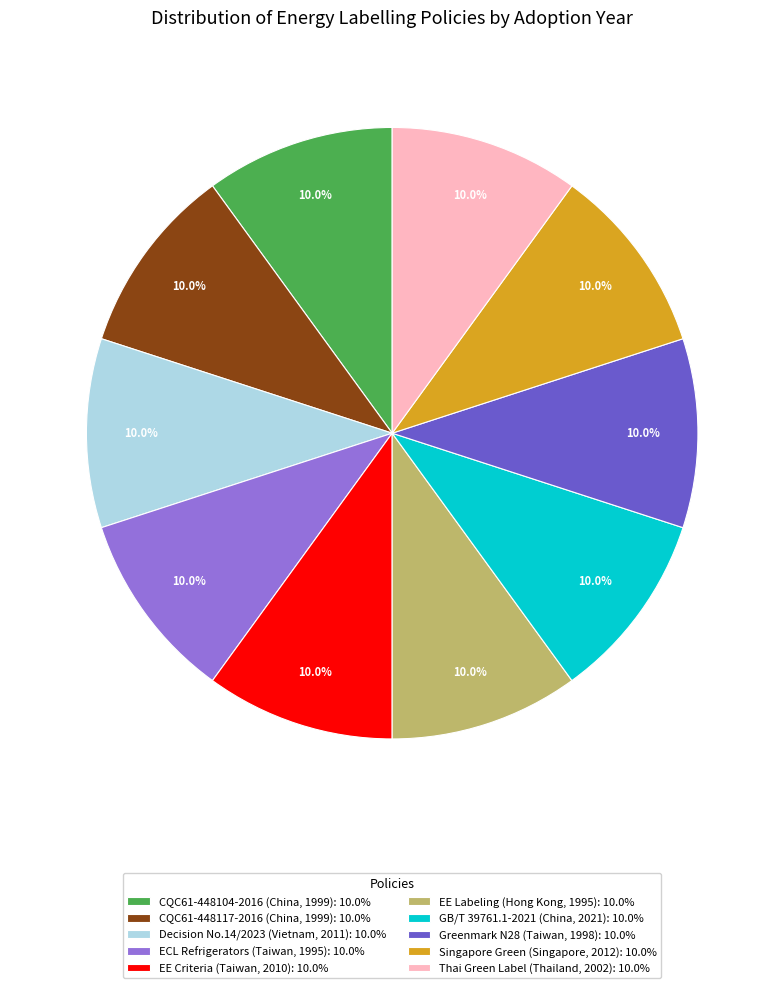

What is the ratio of the value at GB/T 39761.1-2021 (China, 2021): 10.0% to the value at Thai Green Label (Thailand, 2002): 10.0%?

1.0